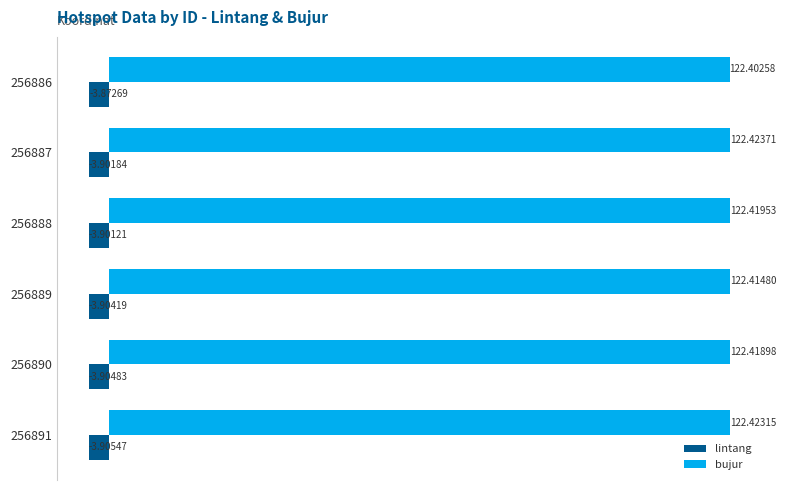

At which category is the sum across all series the highest?

256886